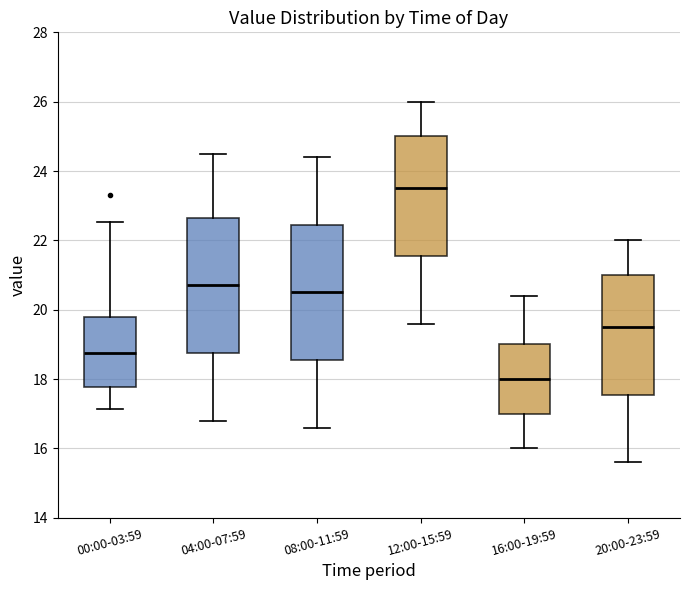

Where is the upper edge of the box for 16:00-19:59 on the y-axis? The values are not printed on the chart, so give them approximately, as read against the axis.

19.0